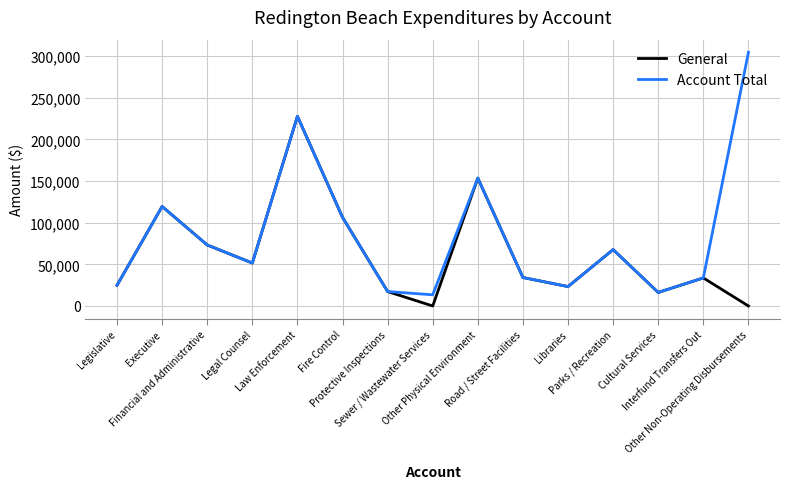

Which series has the widest spread of values?

Account Total